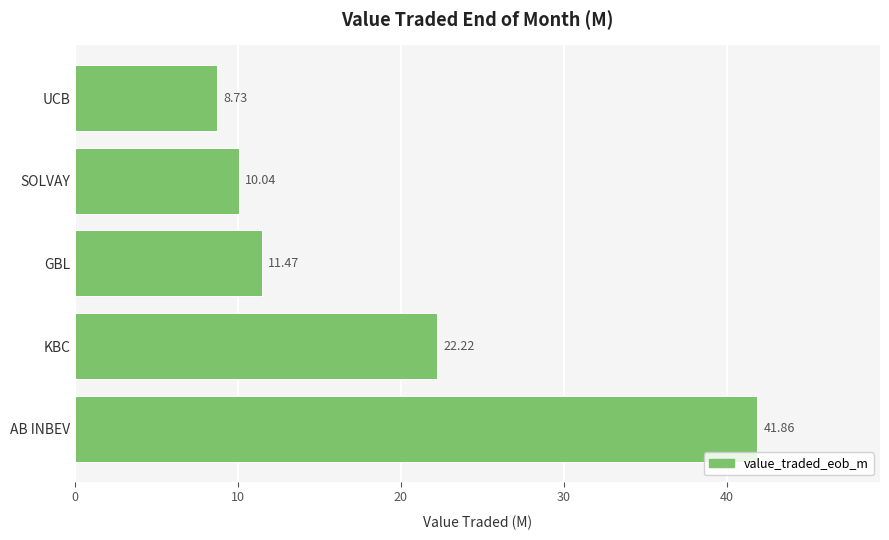

What is the average value?

18.9